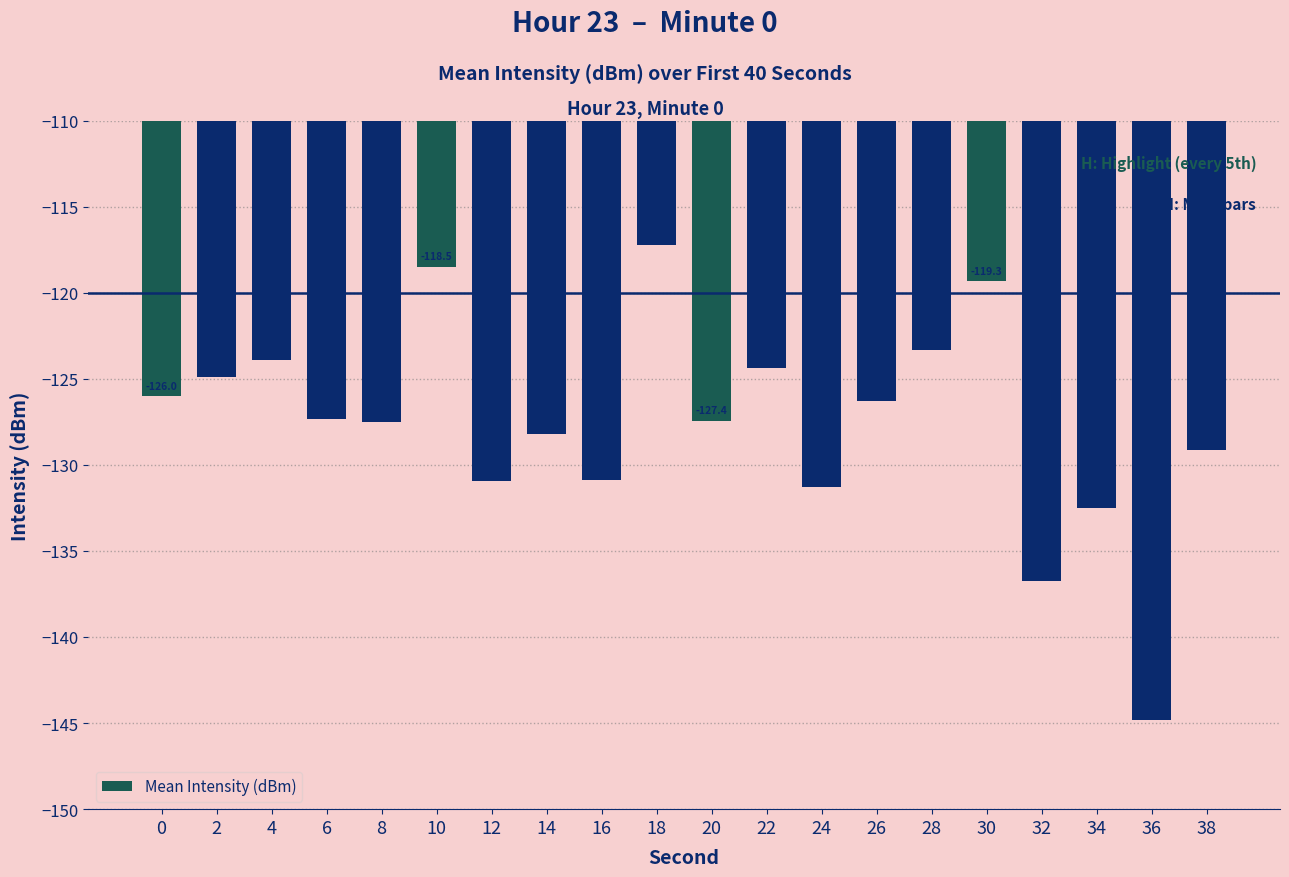

True or false: the data shows -30.8 at 24.

False